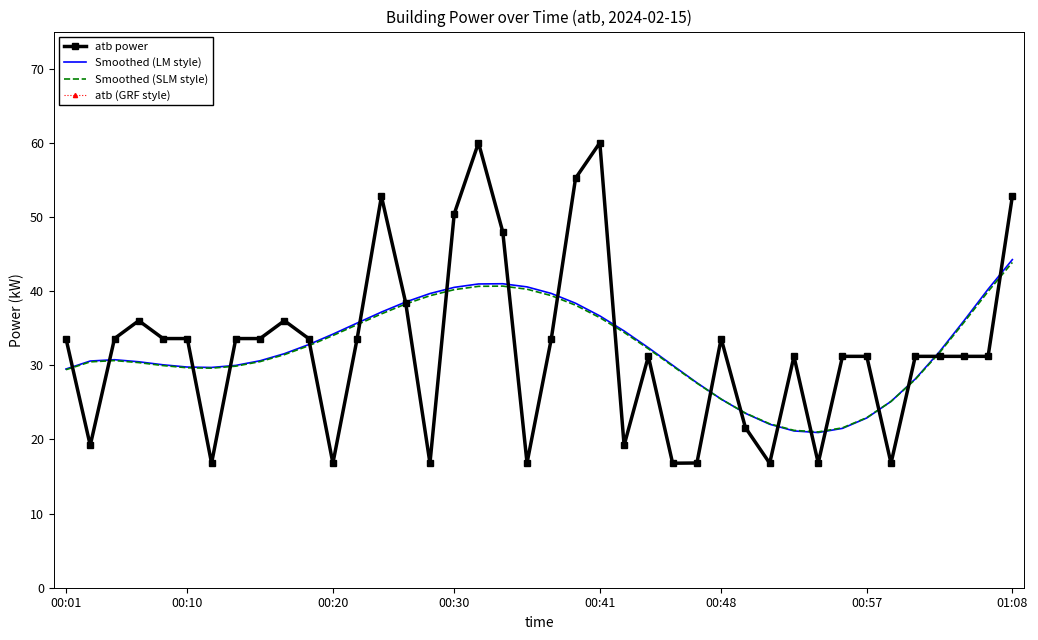

What is the minimum value shown in the chart?

16.8